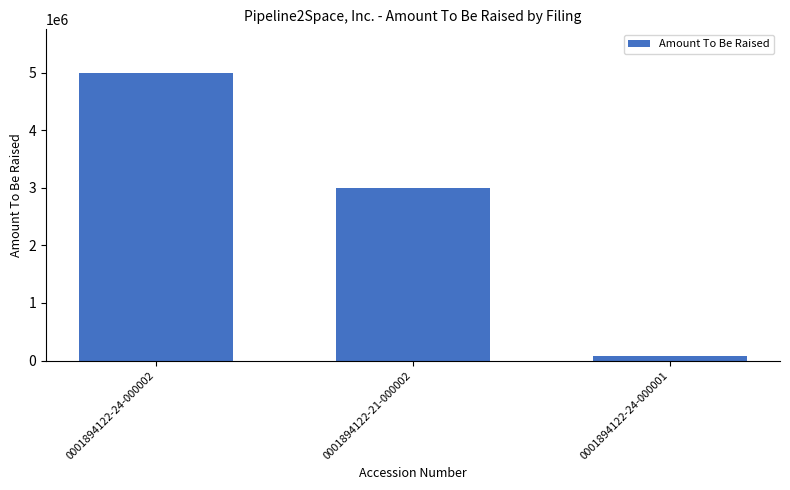

Which label corresponds to the largest value in the chart?

0001894122-24-000002